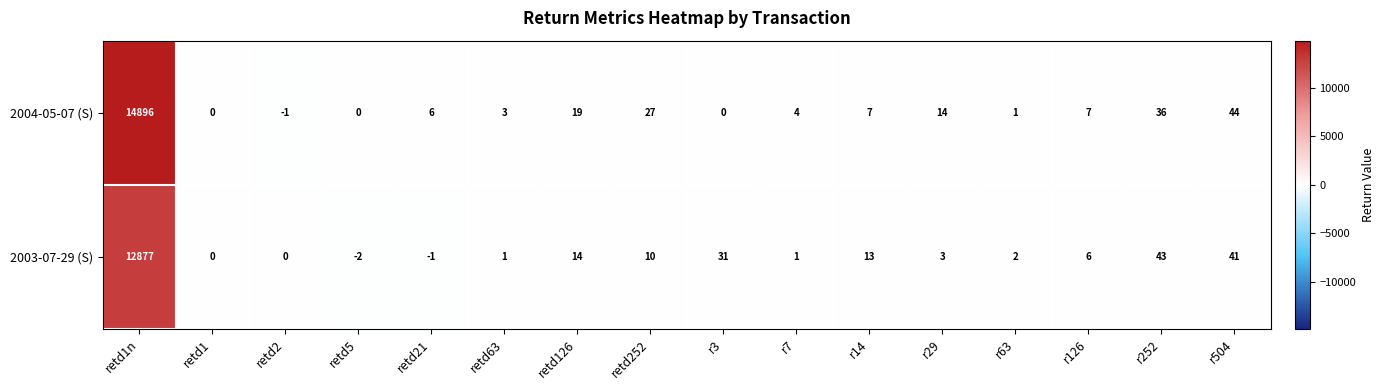

At which category does the chart reach its peak across all series?

retd1n